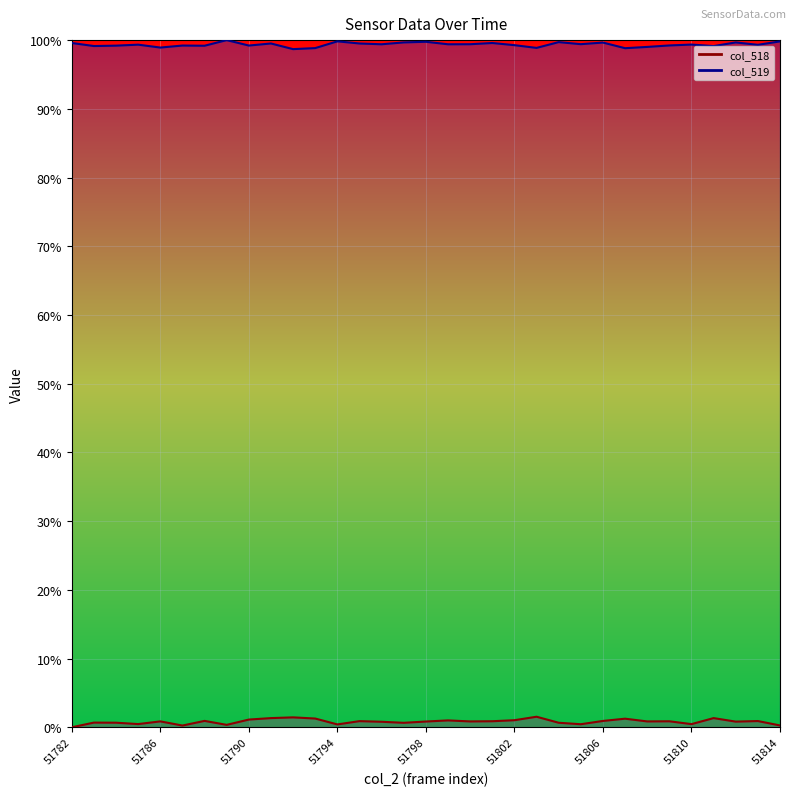

True or false: col_519 and col_518 intersect in this chart.

False